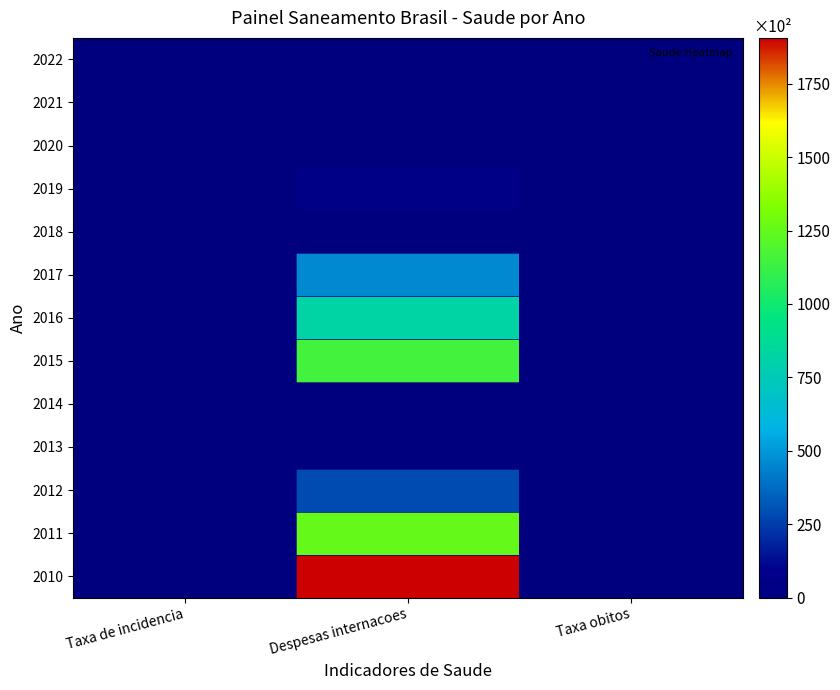

What is the total value across all series at Despesas internacoes?

5929.4